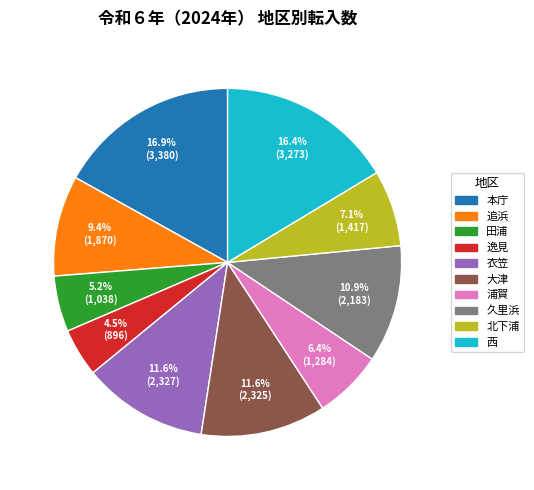

To the nearest percent, what is the difference between the 衣笠 and 追浜 slice percentages?

2%